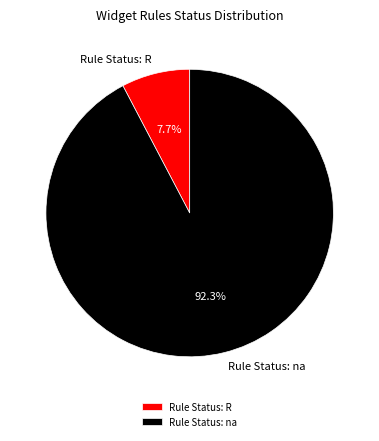

What is the largest slice in the pie chart?

Rule Status: na